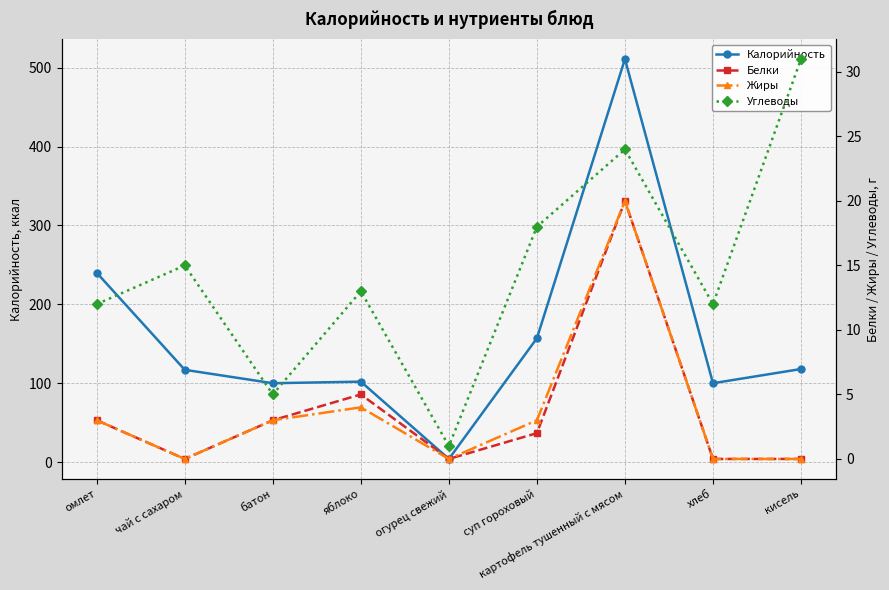

Where is Белки nearest to the value 10?

яблоко